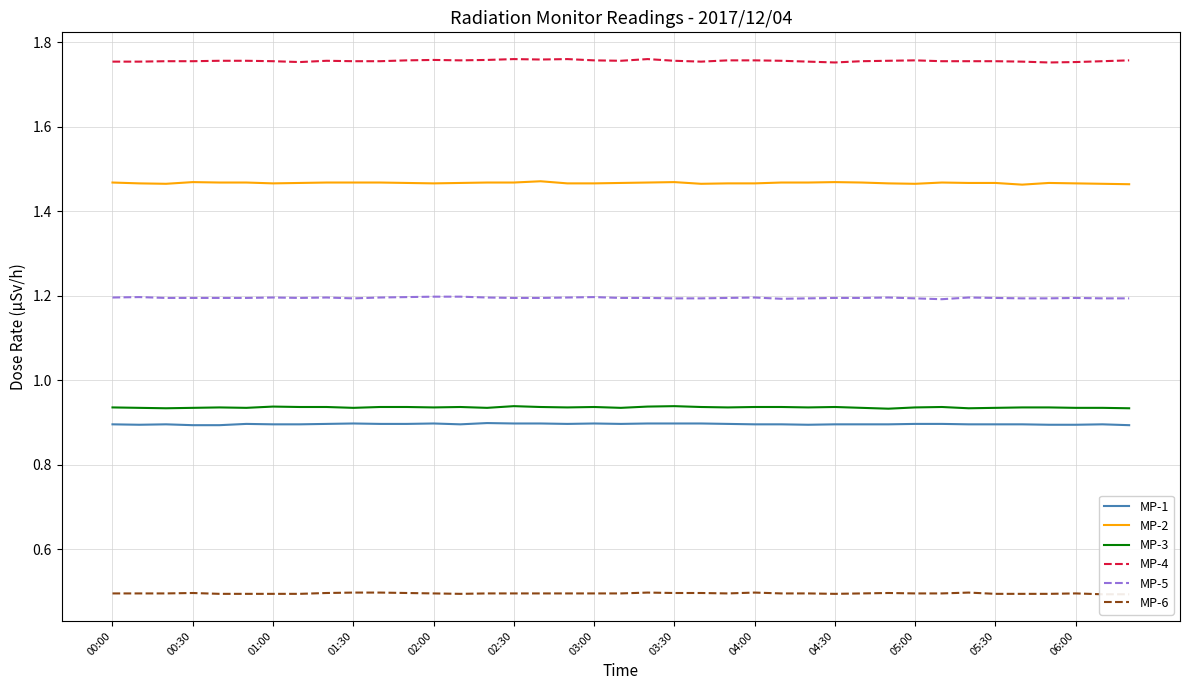

True or false: MP-3 and MP-4 intersect in this chart.

False